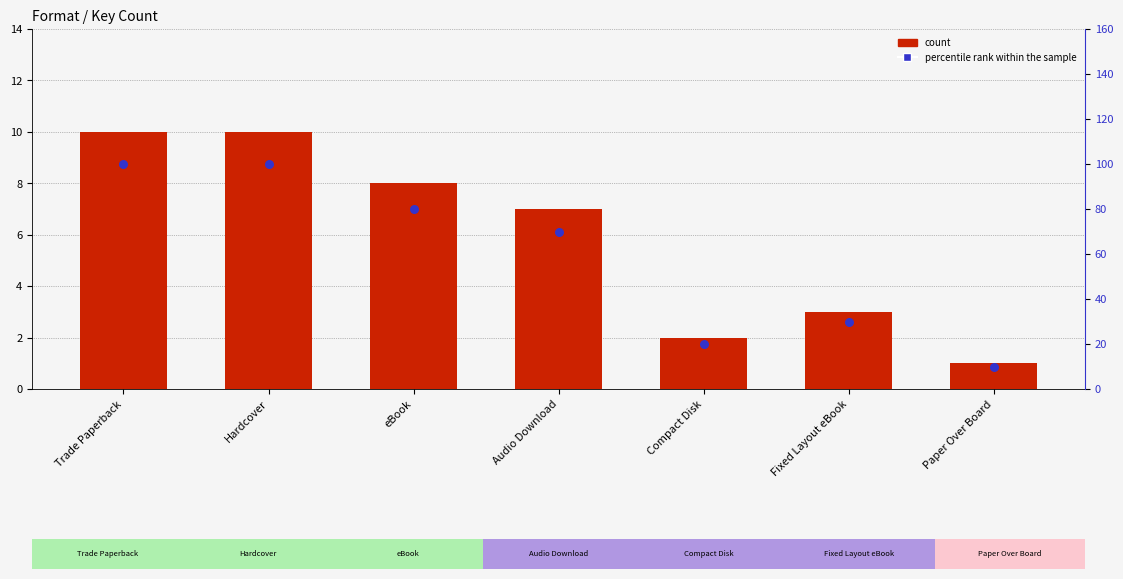

Which series reaches the minimum Y coordinate?

count